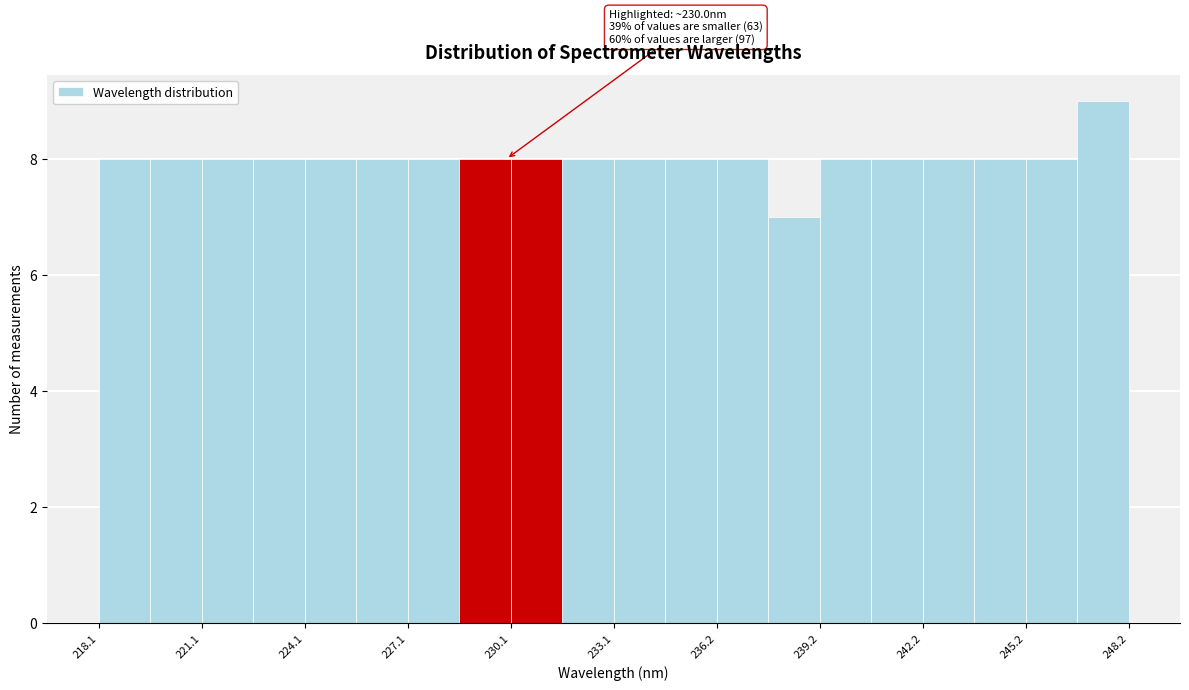

Around what value on the x-axis is the tallest bar? Give the approximate position of its centre, as read against the axis.

247.5